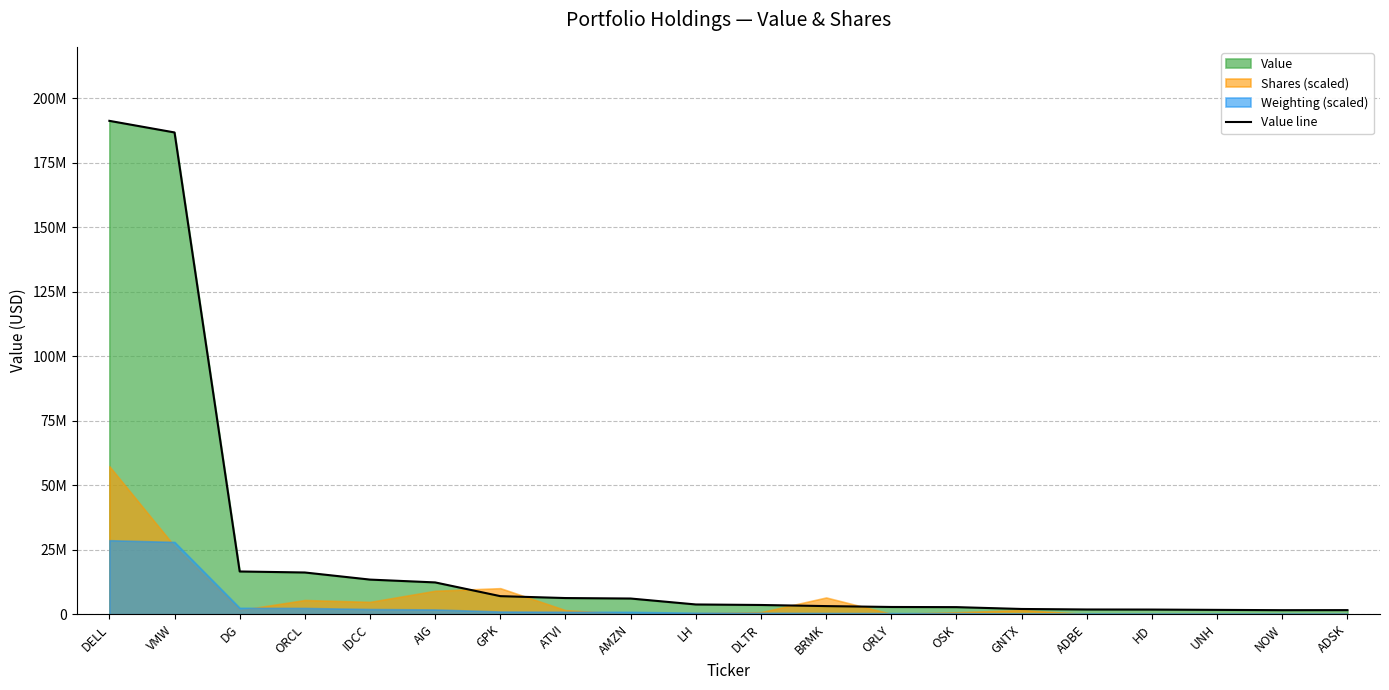

How many lines are shown in the chart?

1